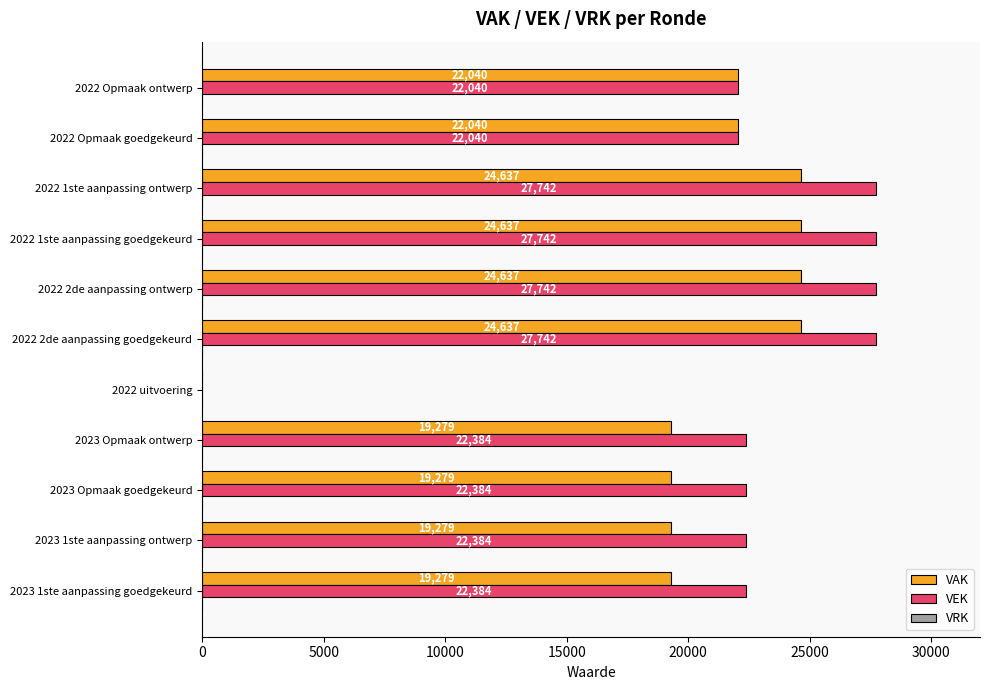

Between 2023 Opmaak ontwerp and 2022 uitvoering, which series saw the biggest shift?

VEK